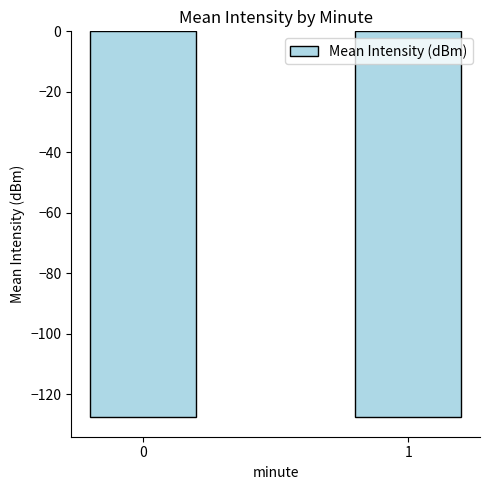

How many series are shown in this chart?

1